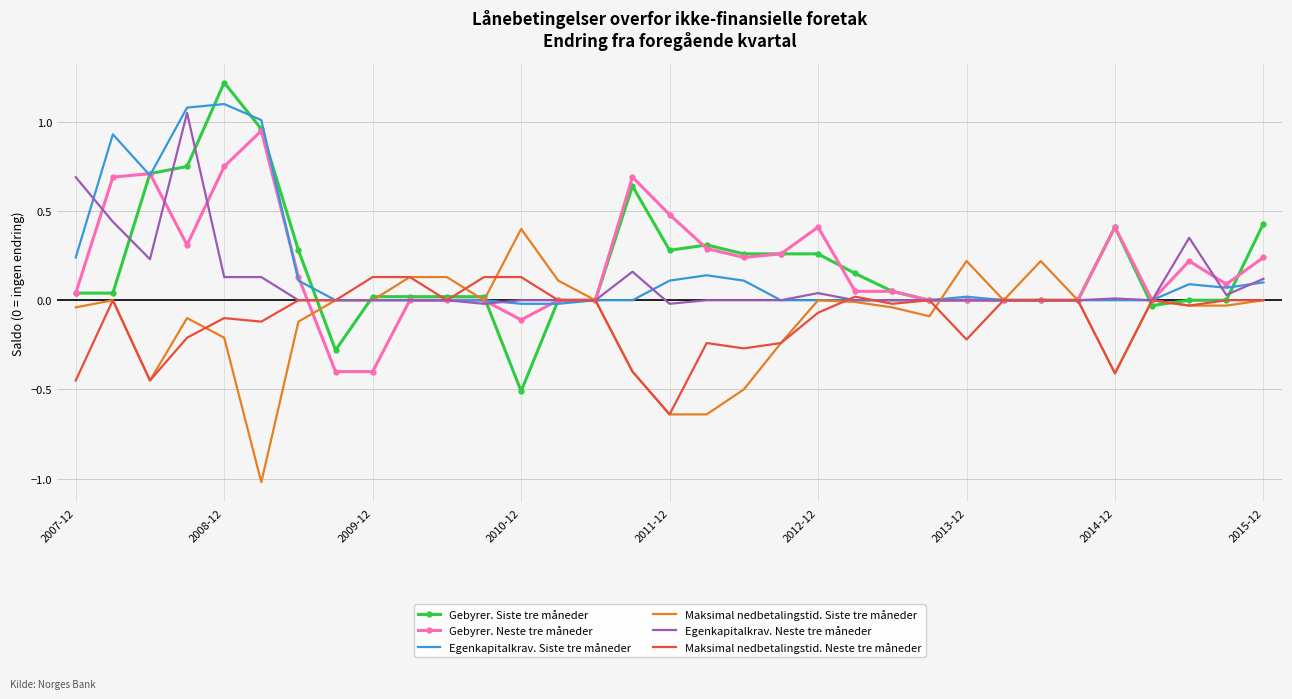

What is the smallest value displayed?

-1.0